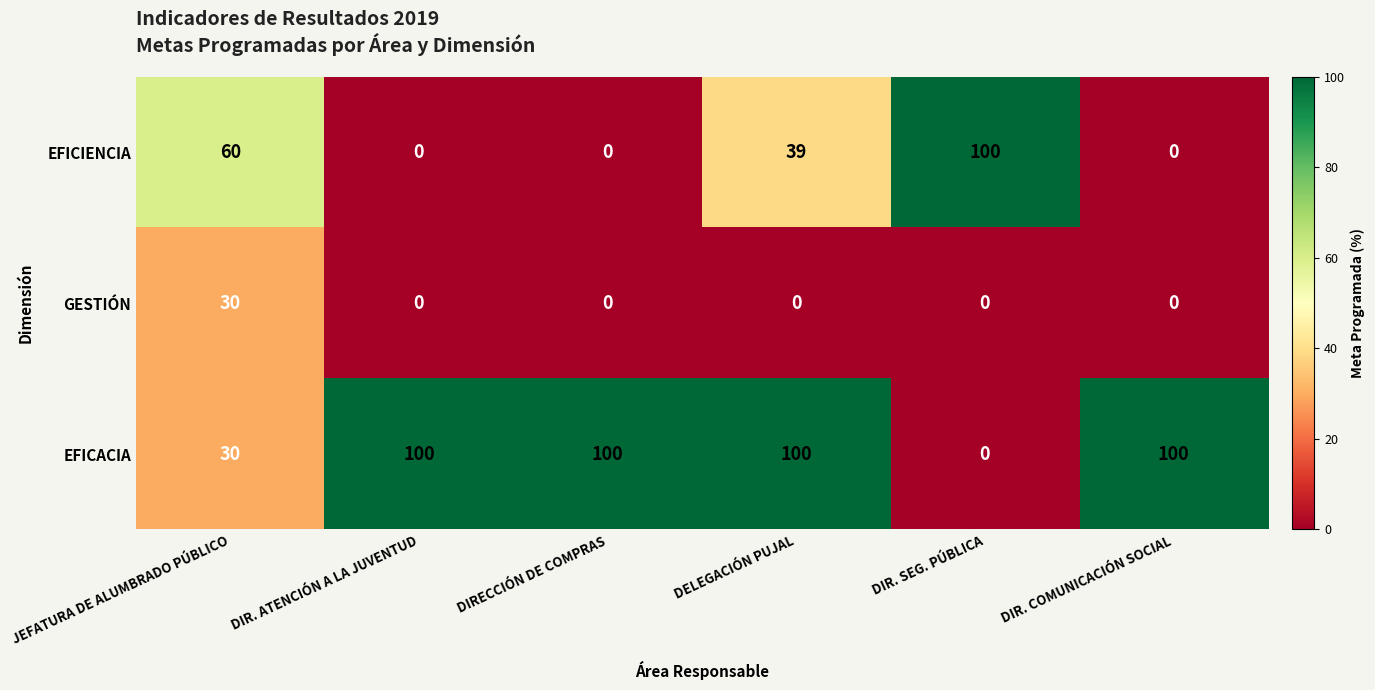

Rank the series by their average value, from lowest to highest.

GESTIÓN, EFICIENCIA, EFICACIA